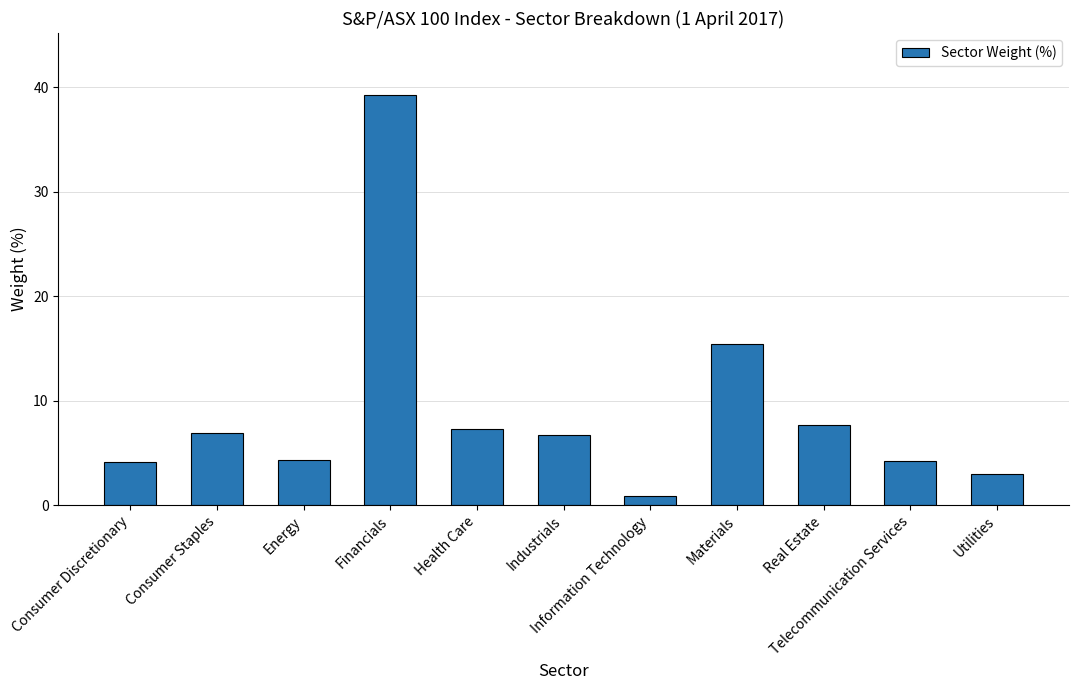

What is the difference between the second highest and minimum values?

14.6